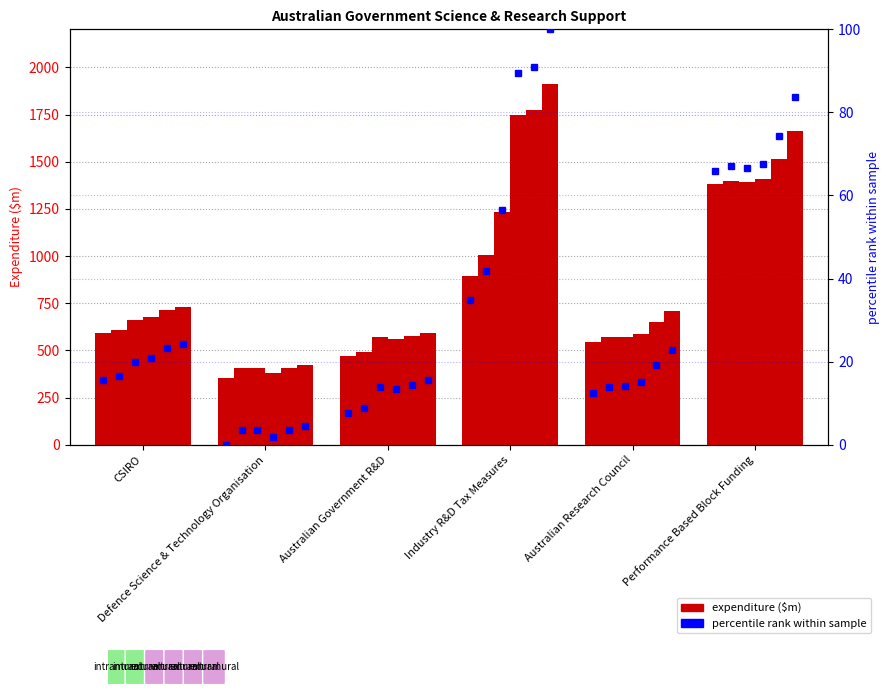

Between Australian Government R&D and Defence Science & Technology Organisation, which is larger?

Australian Government R&D